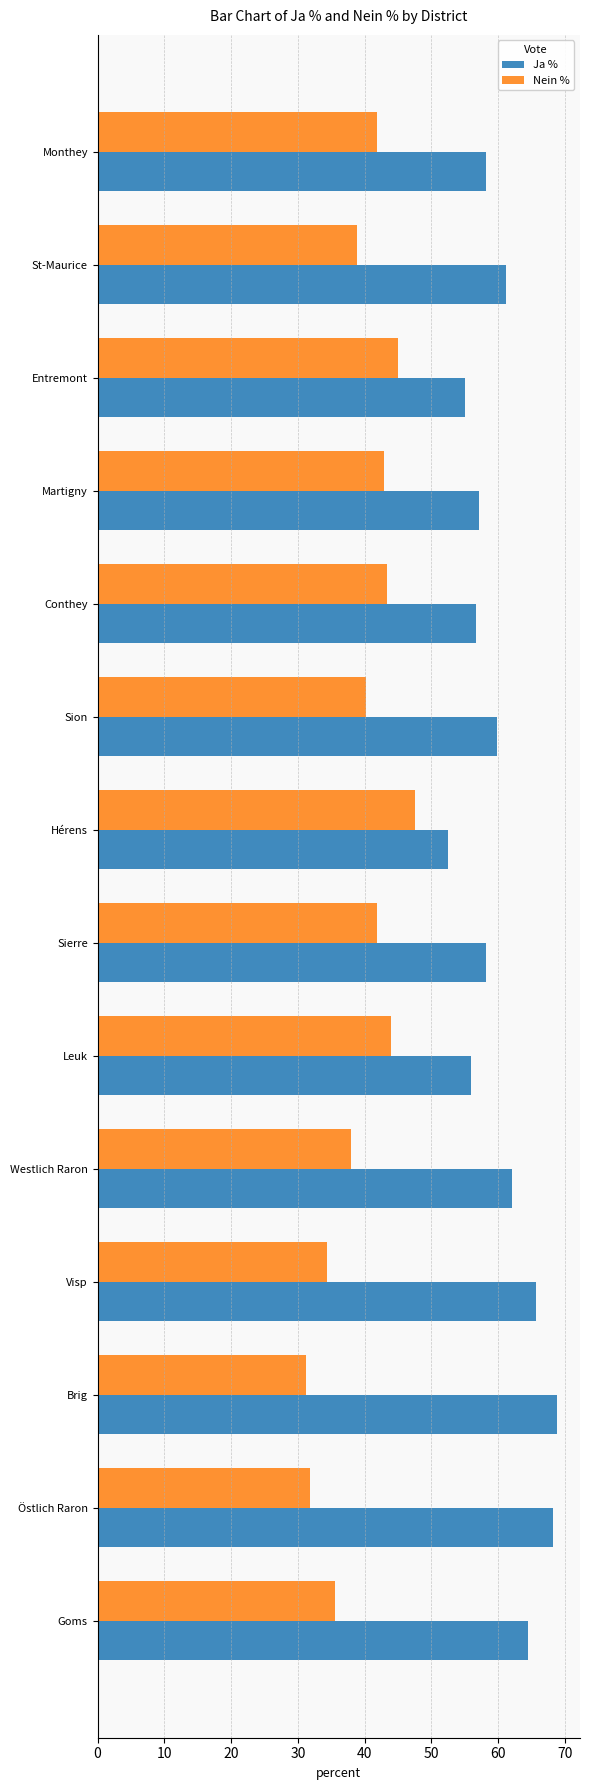

Is the value of Ja % at Visp greater than the value of Nein % at Conthey?

Yes